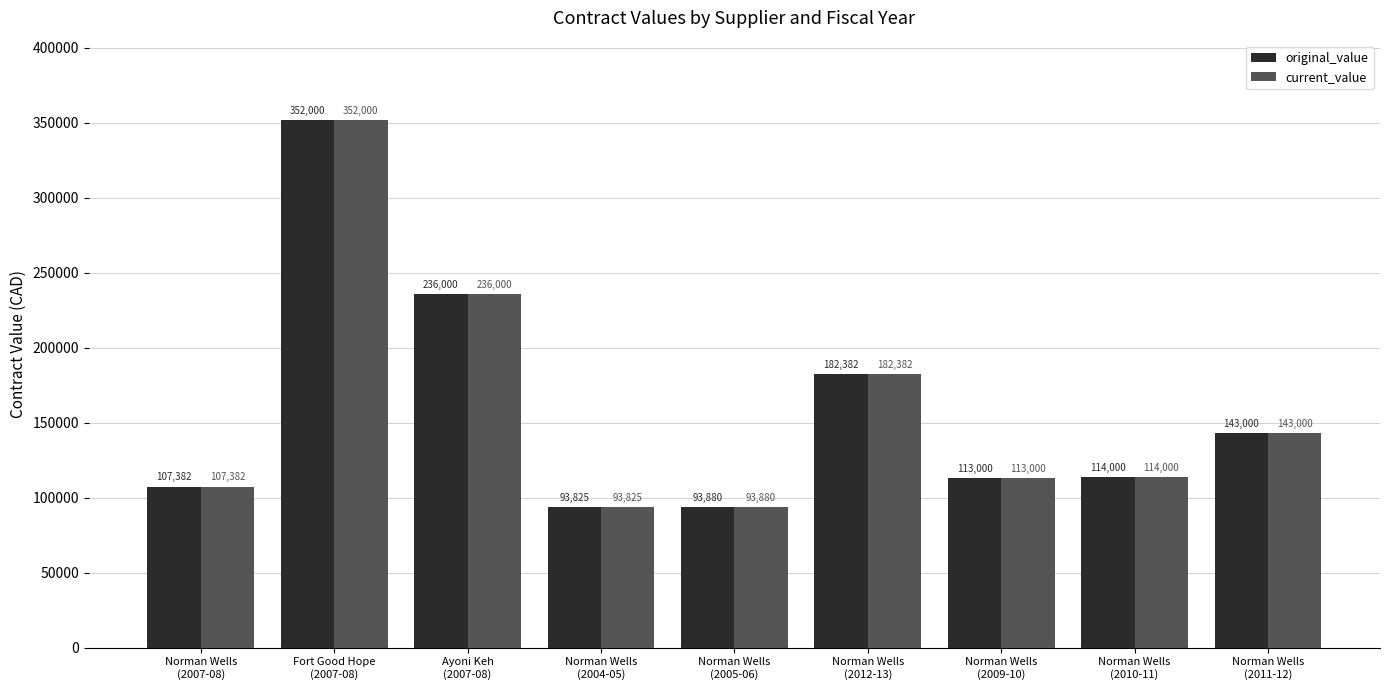

How many bars are there in total?

18